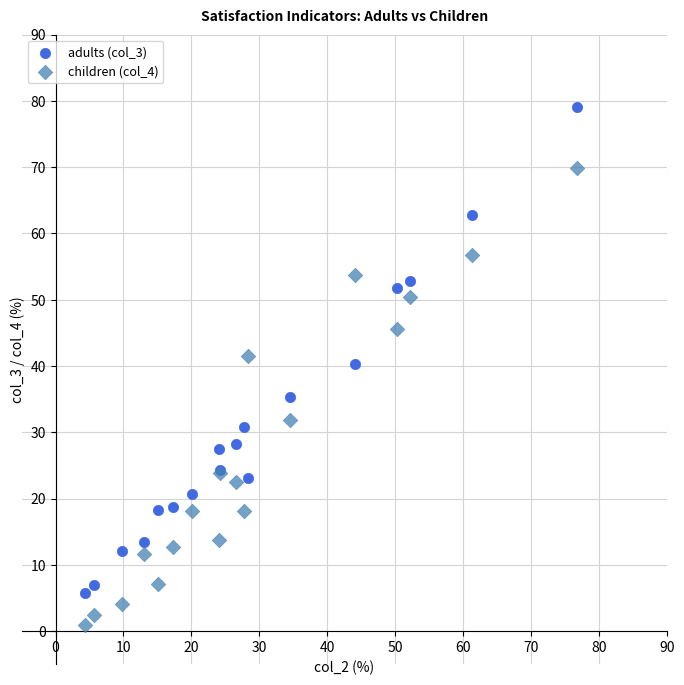

What is the X range (max minus min) for the scatter plot?

72.4